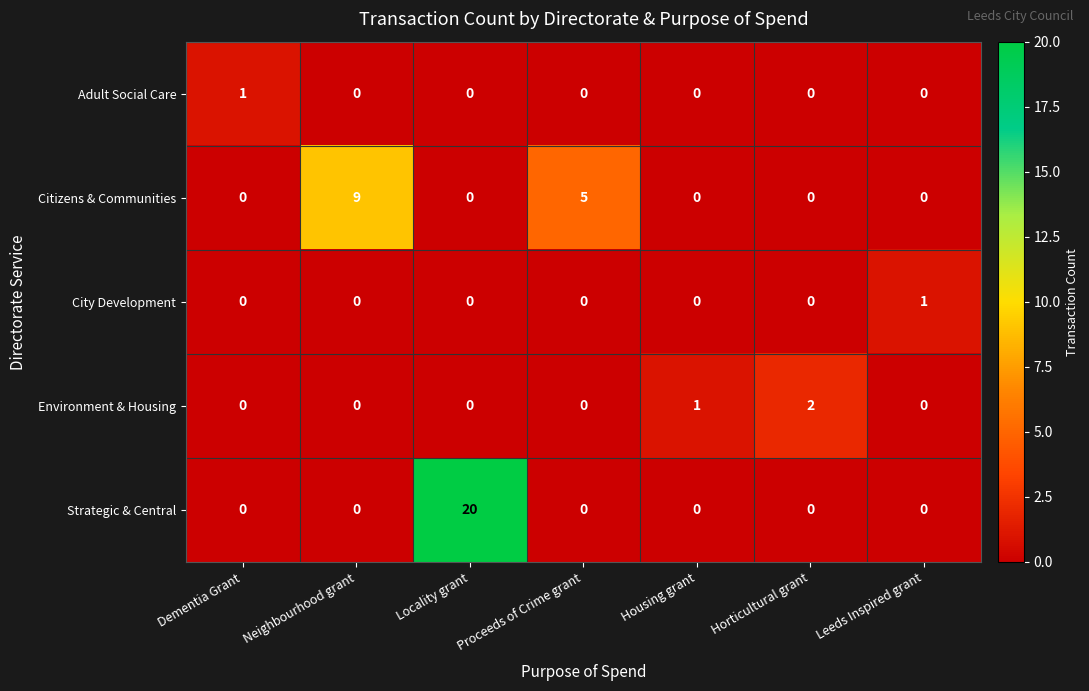

Which category has the highest value in the Strategic & Central series?

Locality grant